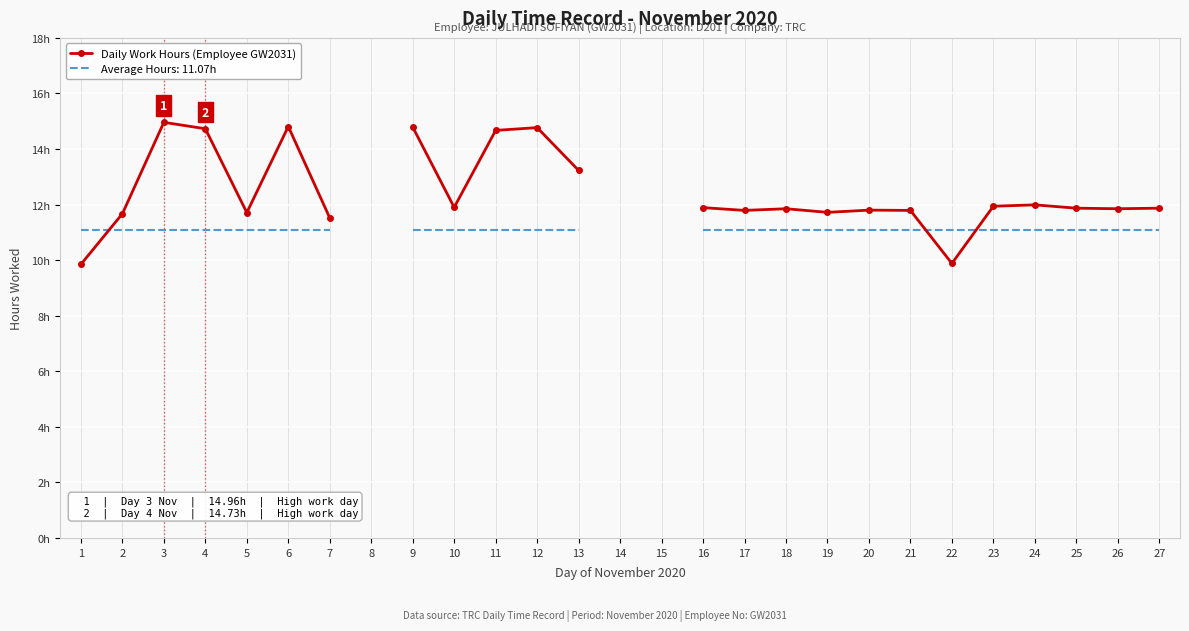

Is it true that the value at 16 is 3.2?

False